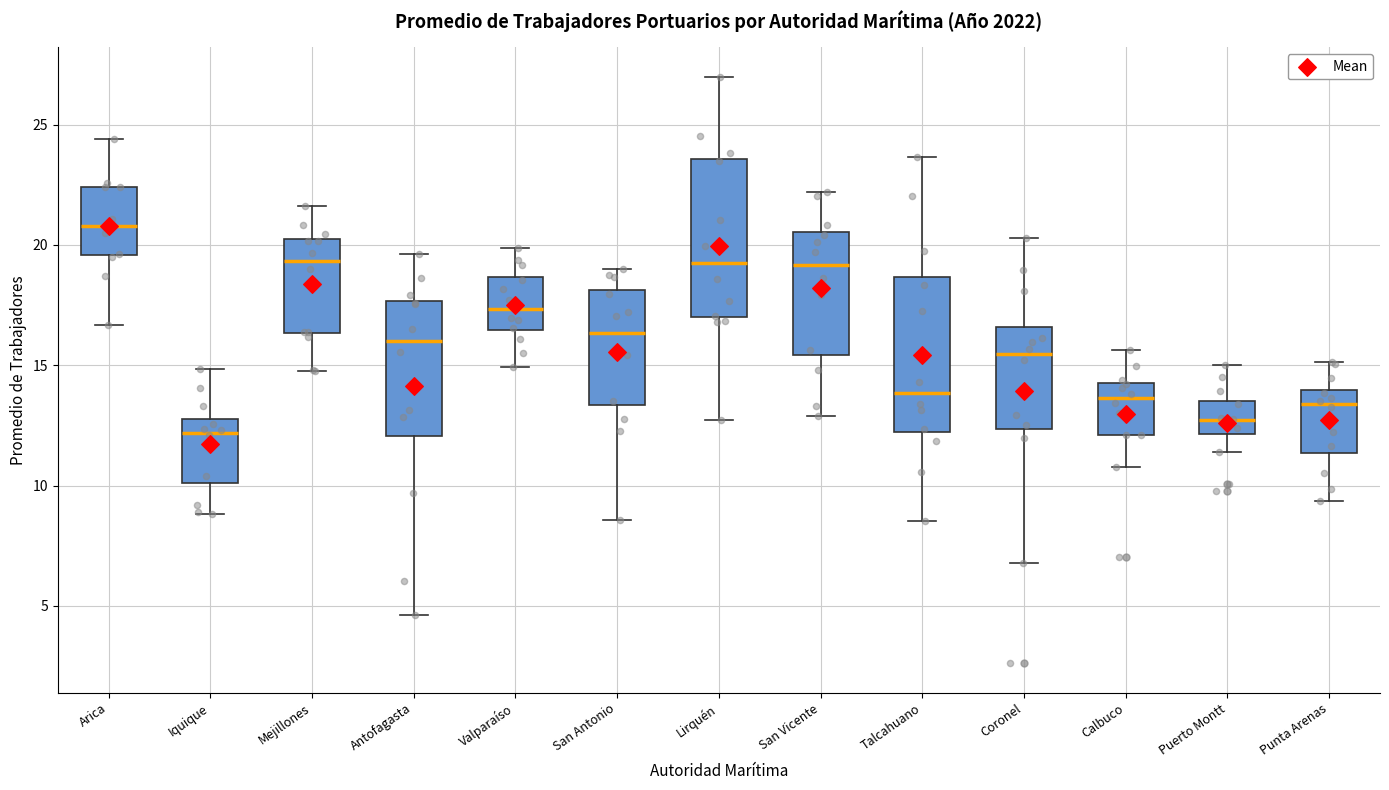

Reading left to right, read every box against the y-axis: the position of its median line, the range the box covers, and the ends of its whiskers. The values are not printed on the chart, so give them approximately, as read against the axis.

Arica: median 21.0, box 19.5 to 22.5, whiskers 16.5 to 24.5
Iquique: median 12.0, box 10.0 to 13.0, whiskers 9.0 to 15.0
Mejillones: median 19.5, box 16.5 to 20.0, whiskers 15.0 to 21.5
Antofagasta: median 16.0, box 12.0 to 17.5, whiskers 4.5 to 19.5
Valparaíso: median 17.5, box 16.5 to 18.5, whiskers 15.0 to 20.0
San Antonio: median 16.5, box 13.5 to 18.0, whiskers 8.5 to 19.0
Lirquén: median 19.5, box 17.0 to 23.5, whiskers 12.5 to 27.0
San Vicente: median 19.0, box 15.5 to 20.5, whiskers 13.0 to 22.0
Talcahuano: median 14.0, box 12.0 to 18.5, whiskers 8.5 to 23.5
Coronel: median 15.5, box 12.5 to 16.5, whiskers 7.0 to 20.5
Calbuco: median 13.5, box 12.0 to 14.5, whiskers 11.0 to 15.5
Puerto Montt: median 12.5, box 12.0 to 13.5, whiskers 11.5 to 15.0
Punta Arenas: median 13.5, box 11.5 to 14.0, whiskers 9.5 to 15.0